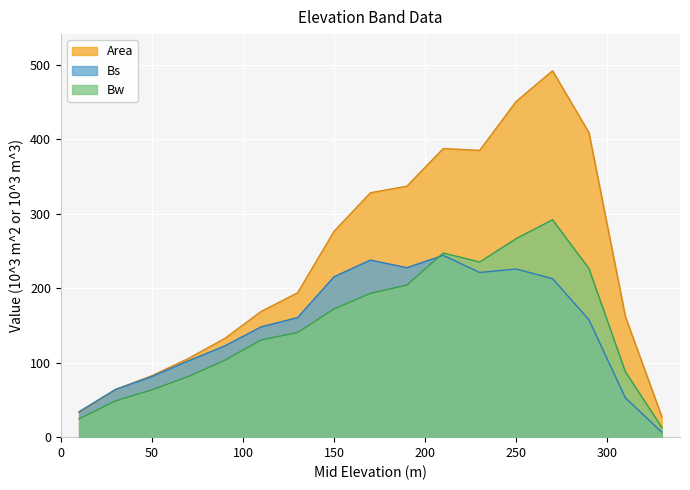

At how many categories does at least one series exceed 423?

2